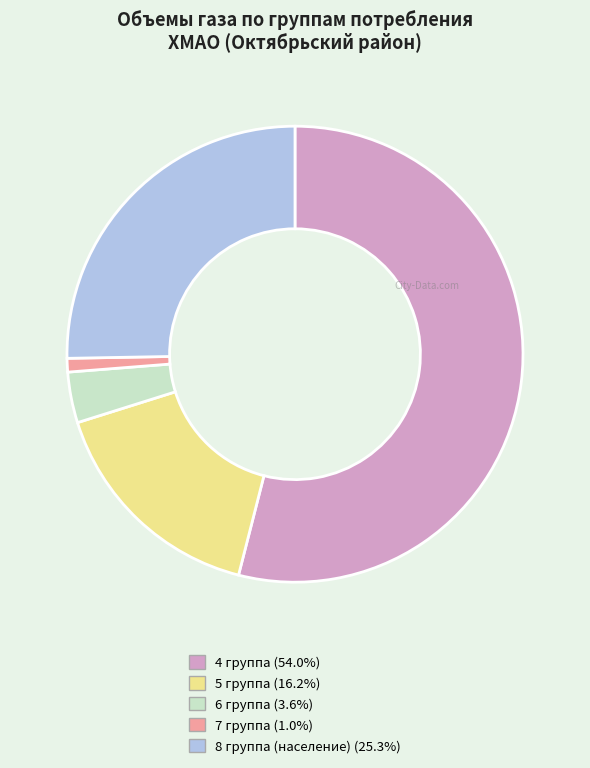

Count the number of slices in the pie.

5